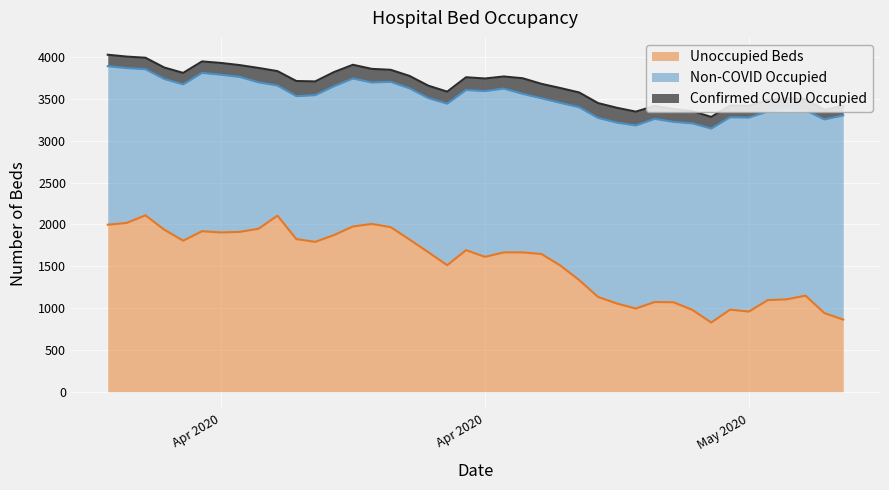

Reading left to right, extract all data points from this chart.

Unoccupied Beds: 1996	2017	2108	1936	1805	1918	1903	1910	1948	2104	1824	1791	1872	1975	2005	1967	1819	1667	1512	1692	1612	1665	1665	1646	1508	1334	1133	1054	994	1072	1069	978	827	981	958	1095	1104	1148	940	862
Non-COVID Occupied: 1894	1851	1746	1801	1868	1892	1885	1852	1749	1555	1708	1753	1779	1768	1691	1736	1807	1842	1930	1914	1980	1958	1895	1861	1944	2065	2139	2162	2188	2189	2156	2229	2318	2299	2318	2255	2271	2216	2314	2440
Confirmed COVID Occupied: 137	137	137	137	137	137	141	141	172	172	181	164	169	164	162	144	148	148	144	152	151	144	186	172	177	177	177	177	165	154	153	146	139	139	141	136	132	132	114	114